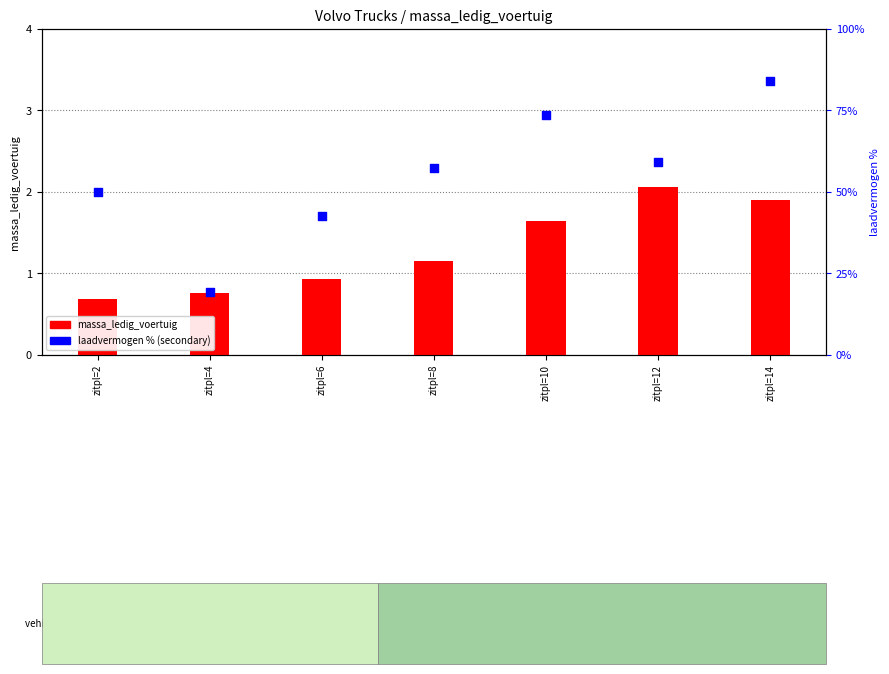

Which series has the widest spread of Y values?

laadvermogen %